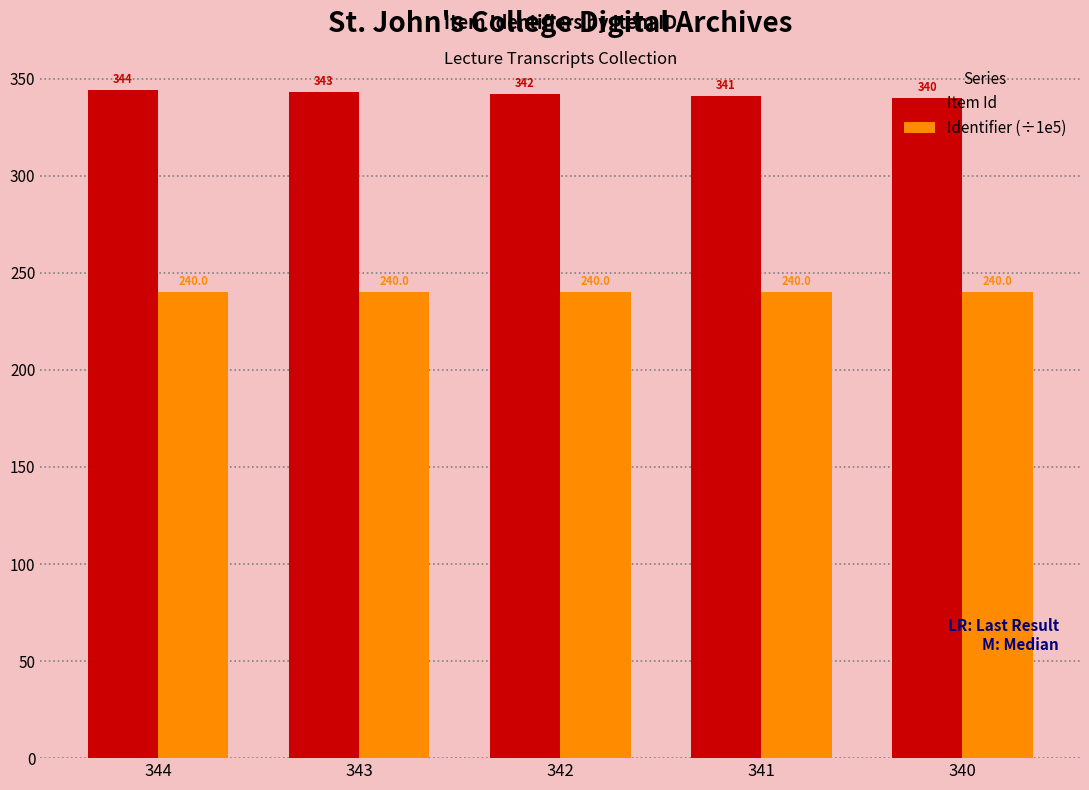

At which label is Identifier (÷1e5) closest to 240?

340